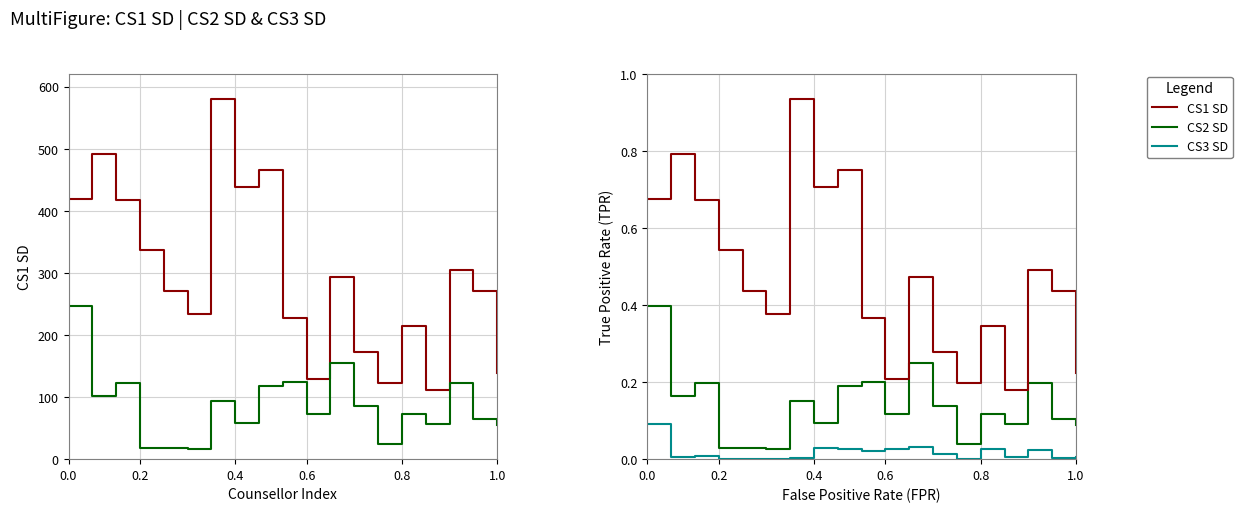

Reading left to right, transcribe all the data shown in this chart.

CS1 SD: 419	491	418	337	271	233	580	438	465	227	129	294	172	122	215	111	304	271	139
CS2 SD: 246	102	122	18	18	17	93	59	118	125	72	155	86	25	72	56	122	65	55
CS3 SD: 56	3	5	0	0	1	2	18	17	13	17	20	9	0	16	3	14	2	4